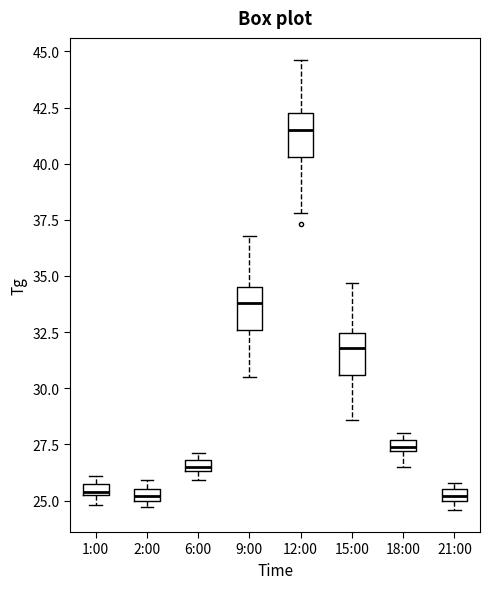

Where is the upper edge of the box for 6:00 on the y-axis? The values are not printed on the chart, so give them approximately, as read against the axis.

27.0